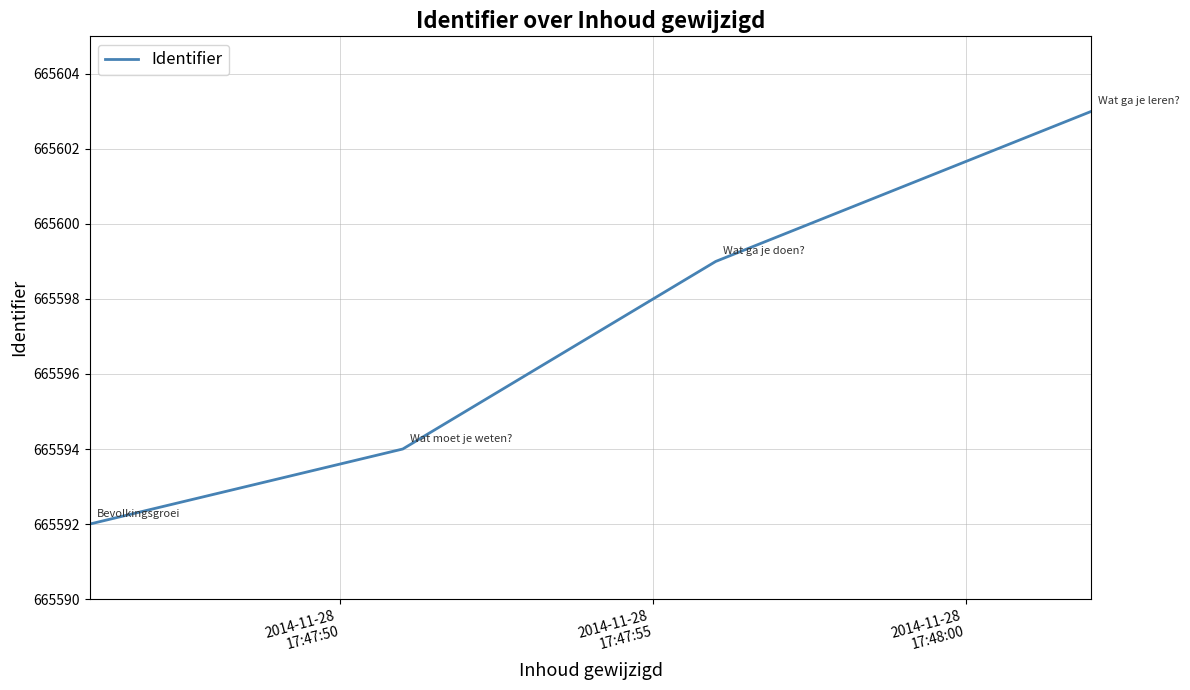

What is the smallest value displayed?

665592